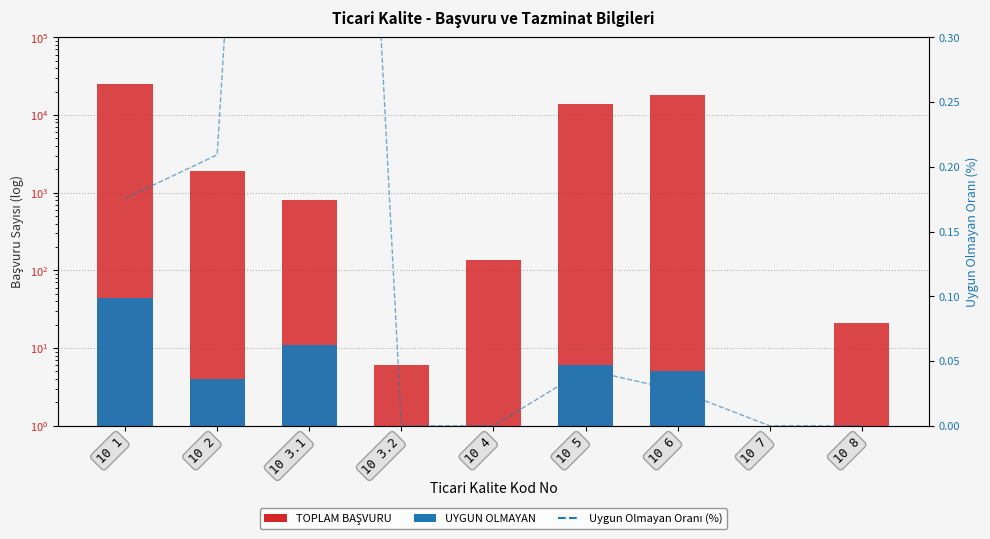

True or false: UYGUN OLMAYAN has a value of 11.0 at 10 3.1.

True